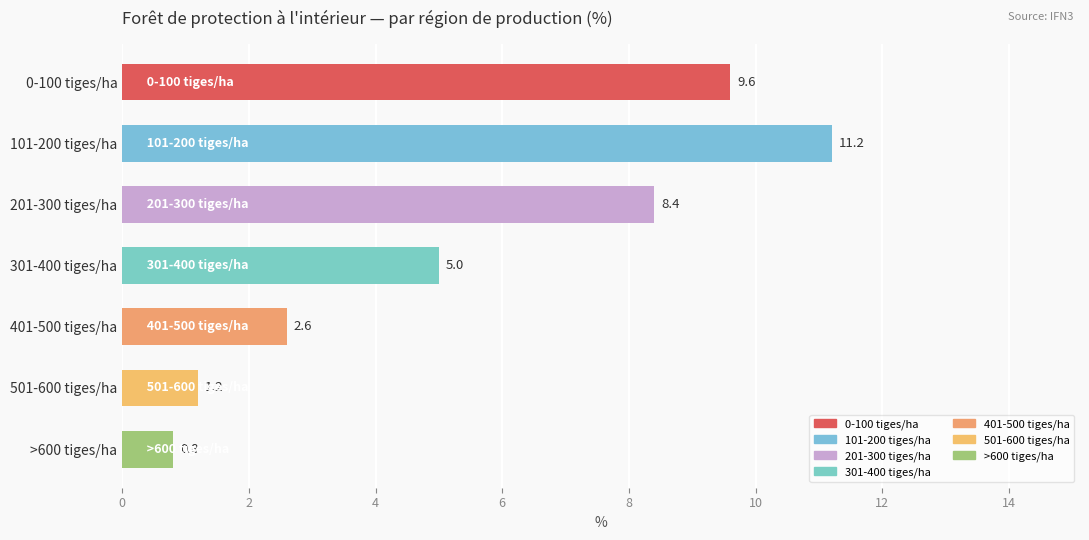

True or false: the data shows 1.4 at 401-500 tiges/ha.

False